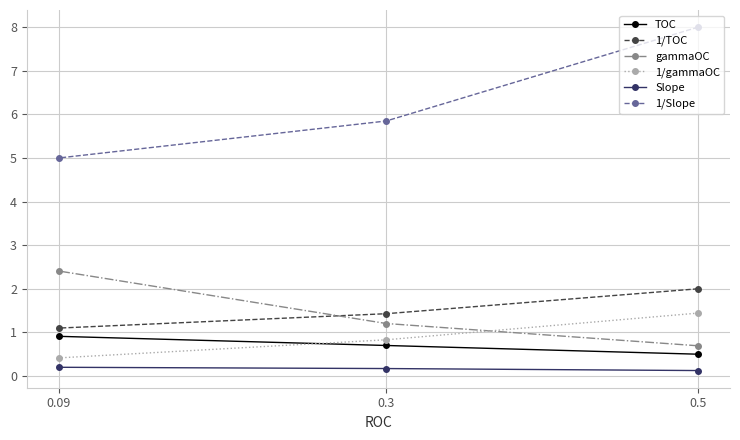

Which series has the largest total across all categories?

1/Slope